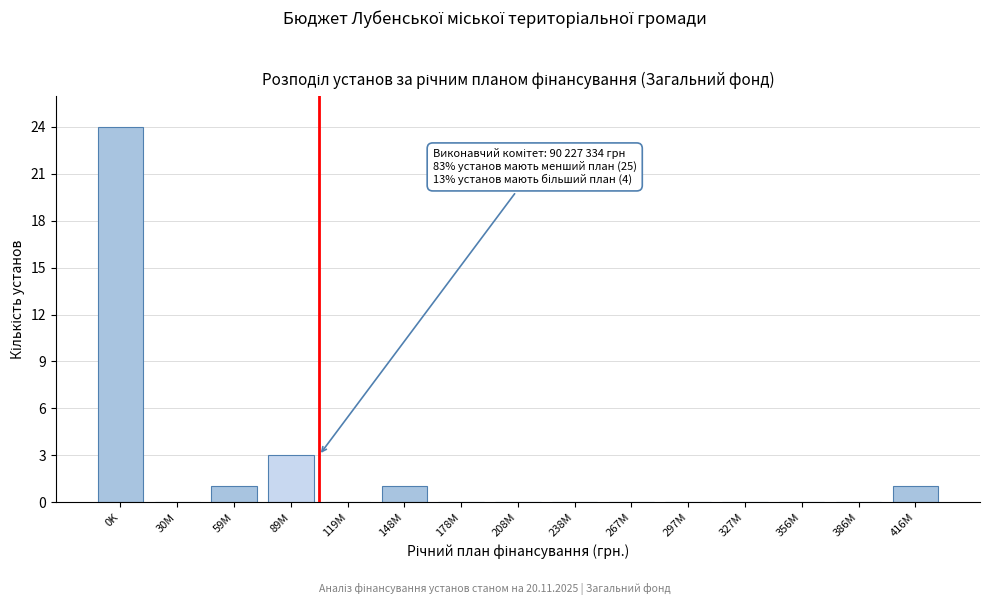

Reading left to right, what are all the values shown in this chart?

0K=24	30M=0	59M=1	89M=3	119M=0	148M=1	178M=0	208M=0	238M=0	267M=0	297M=0	327M=0	356M=0	386M=0	416M=1